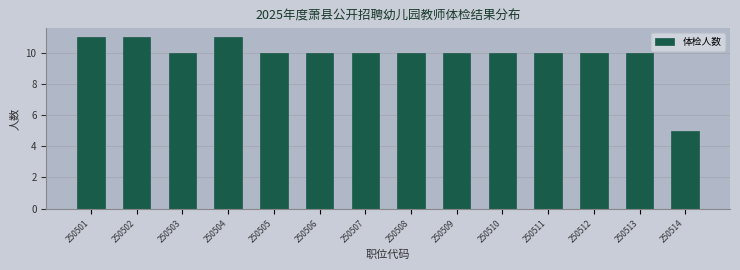

Reading left to right, list all the values displayed in this chart.

11	11	10	11	10	10	10	10	10	10	10	10	10	5